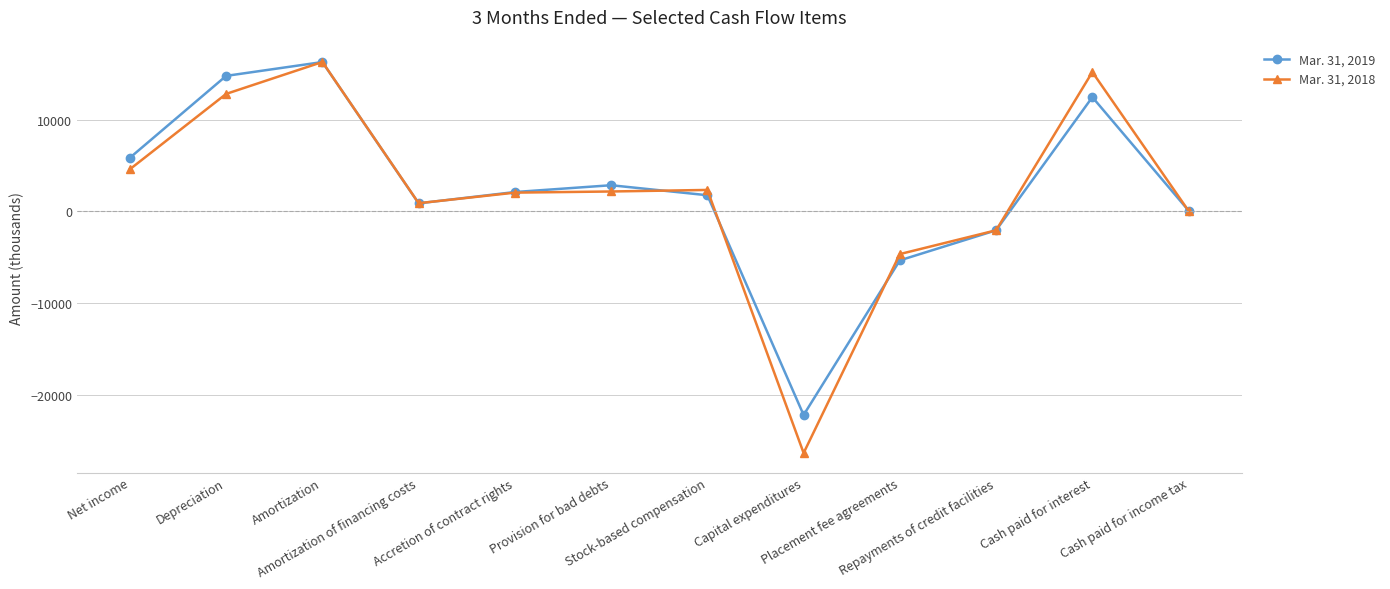

List the series in order of their peak value, highest first.

Mar. 31, 2018, Mar. 31, 2019